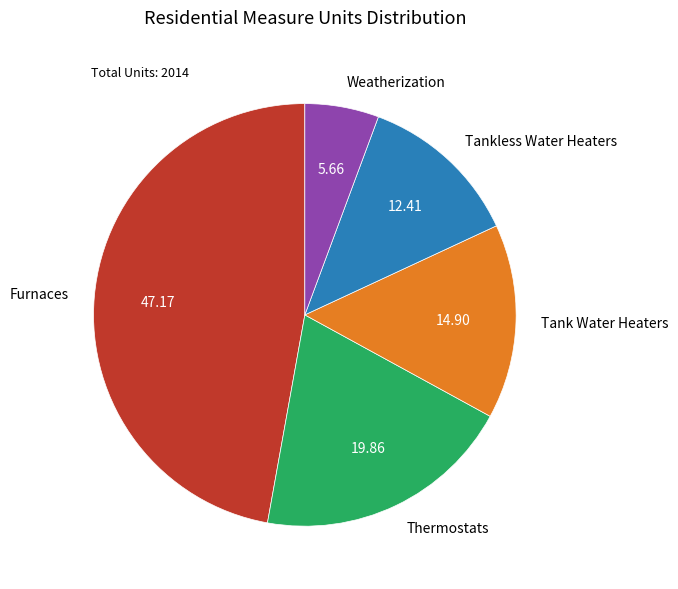

Approximately how many times larger is the value at Furnaces compared to Weatherization?

8.3